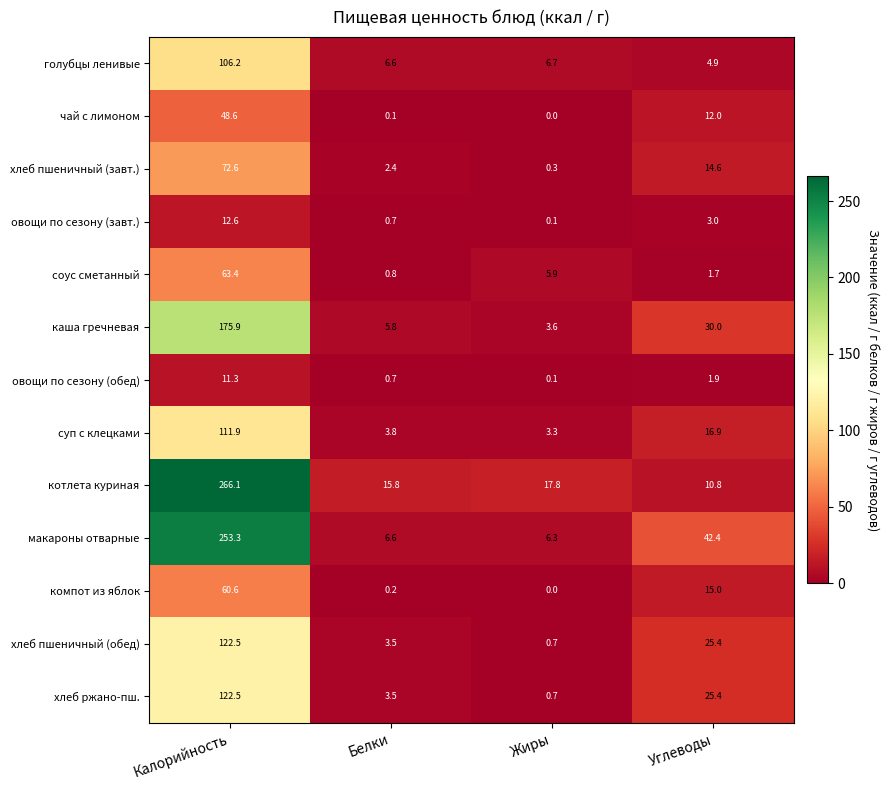

Is the value of макароны отварные at Жиры greater than the value of соус сметанный at Углеводы?

Yes